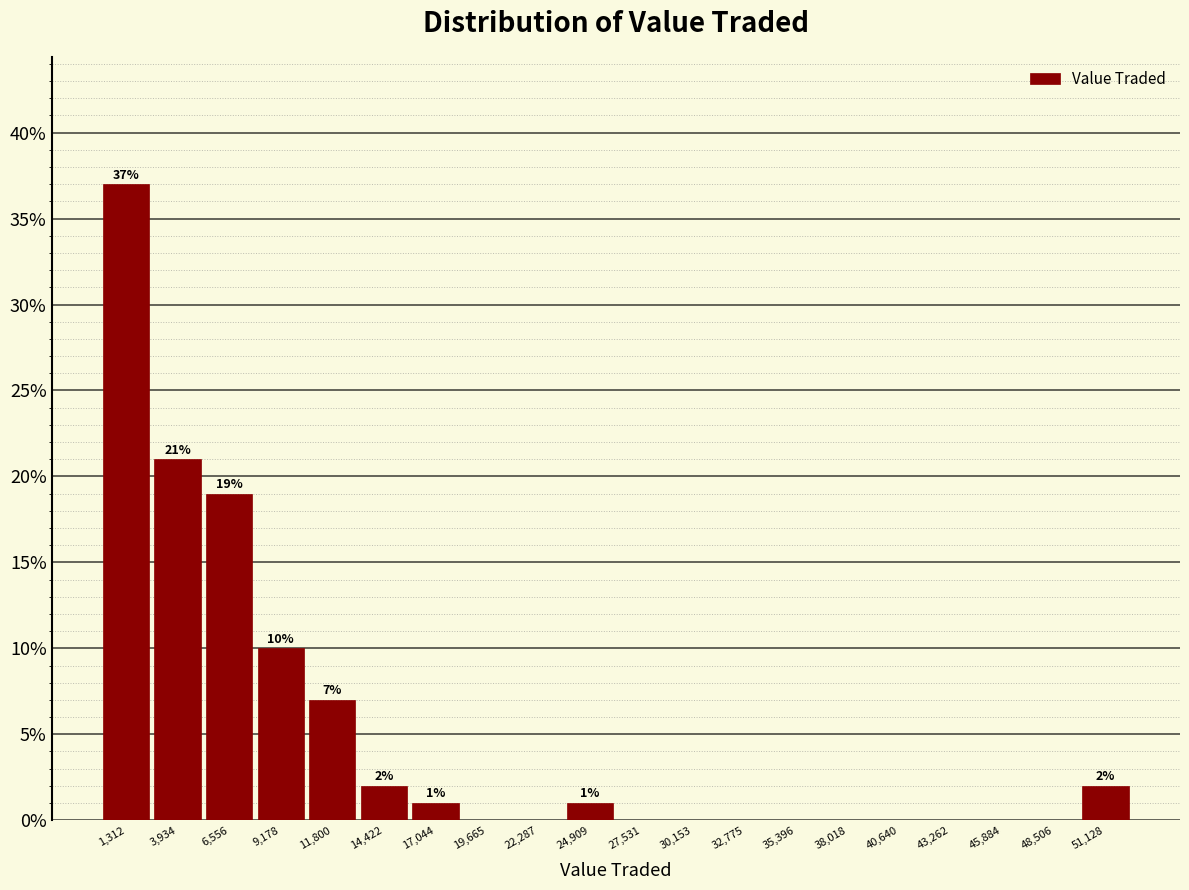

Over which range of the x-axis is the bar tallest?

0 to 2500